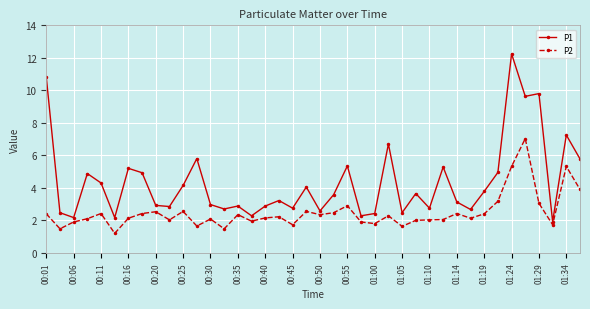

How many lines are shown in the chart?

2